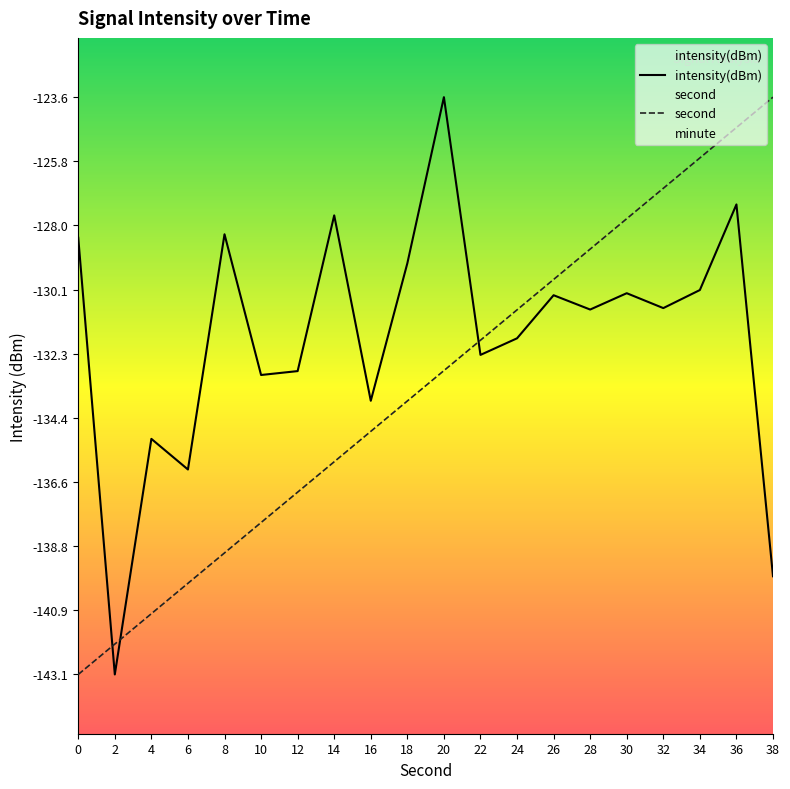

Which series ends up on top after the final intersection of intensity(dBm) and second?

second